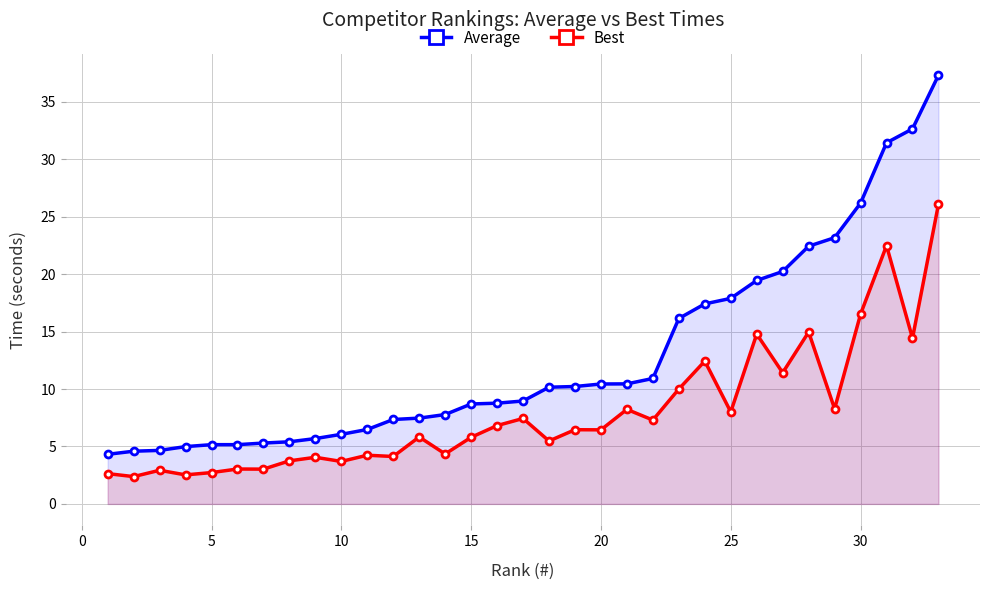

The Average series shows 6.9 at 30. True or false?

False